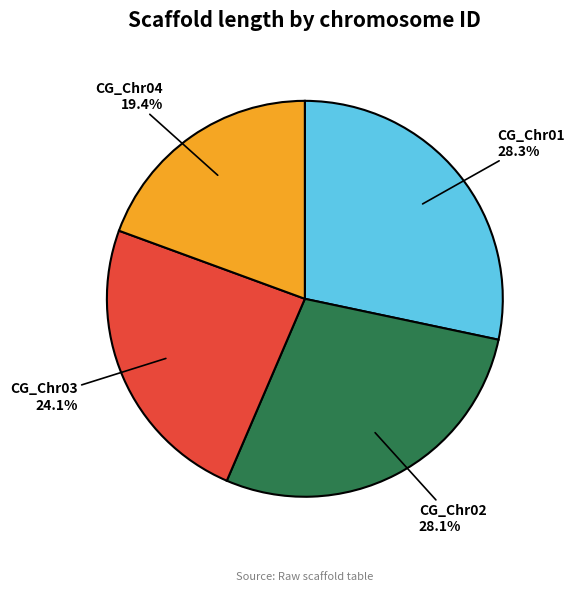

Which has a higher value, CG_Chr04 or CG_Chr01?

CG_Chr01